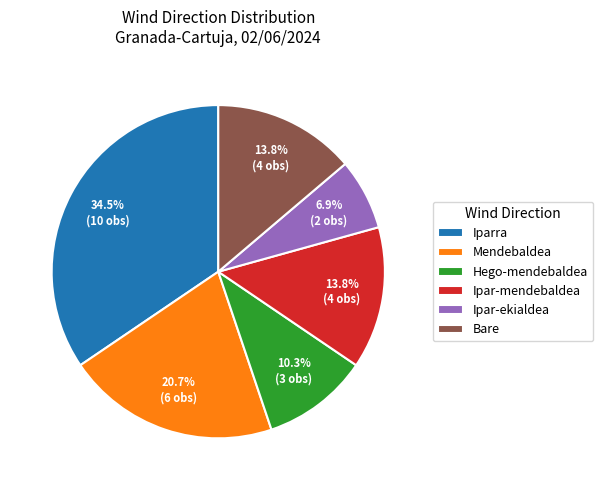

What percentage is the Ipar-mendebaldea slice, to the nearest percent?

14%